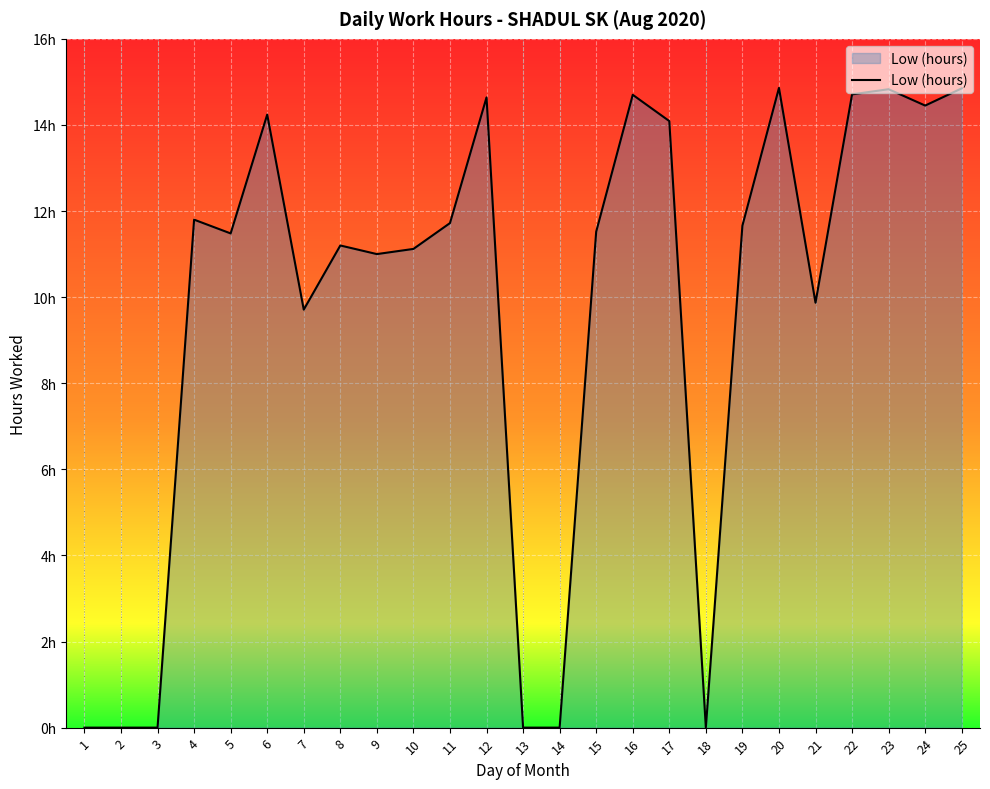

Is this an area chart (filled region under the line)?

Yes